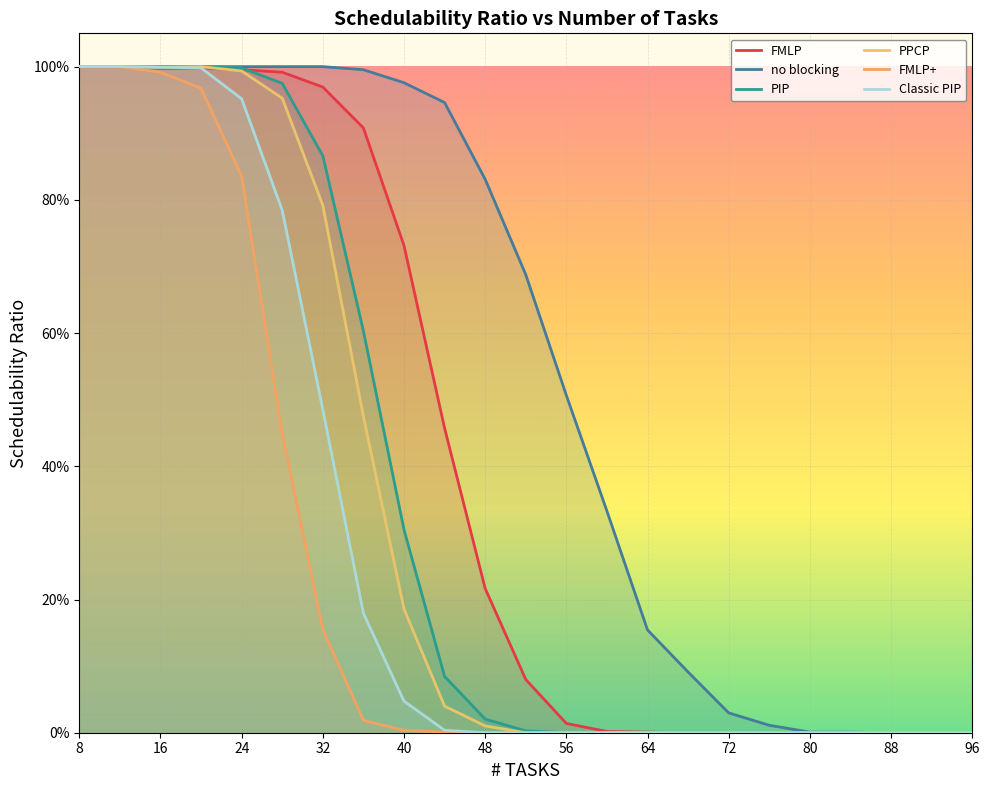

True or false: PIP and Classic PIP cross at least once.

False